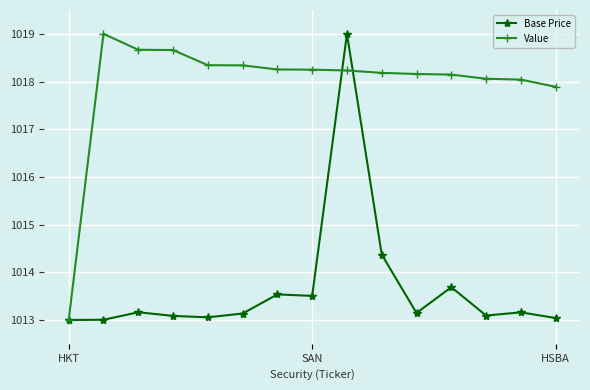

True or false: Value has more than 0 interior local peaks.

True